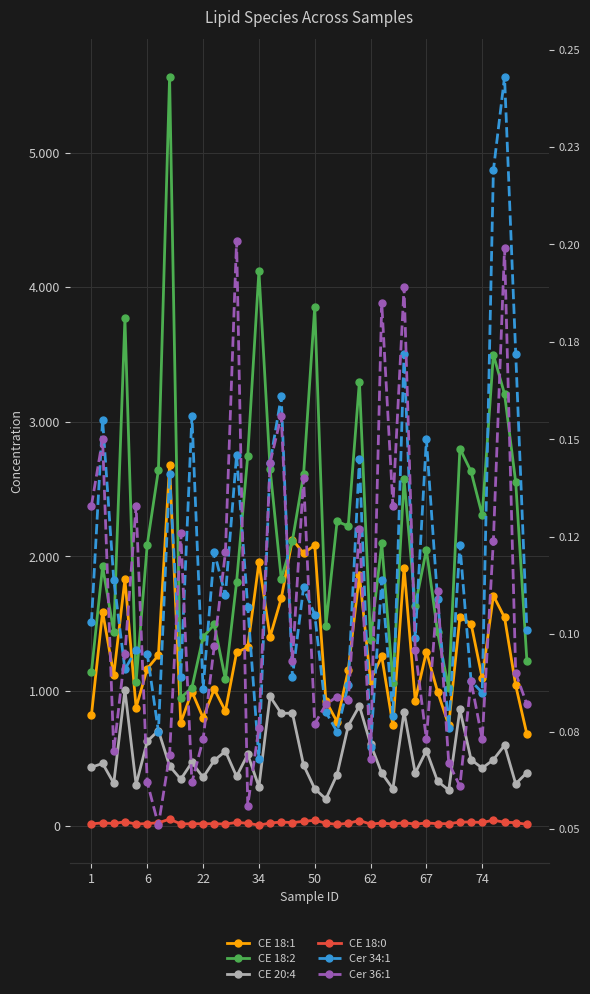

Reading left to right, transcribe all the data shown in this chart.

CE 18:1: 820.7	1589.8	1120.2	1831.6	878.1	1166.9	1267.2	2677.4	766.0	996.2	802.1	1014.3	851.5	1287.0	1326.2	1955.4	1403.1	1688.7	2125.9	2023.3	2083.4	925.9	772.7	1155.7	1864.0	1077.5	1259.1	745.6	1918.0	929.2	1292.2	996.9	746.1	1549.0	1502.3	1096.6	1709.1	1547.4	1042.0	680.9
CE 18:2: 1142.7	1925.7	1440.5	3769.7	1069.9	2088.5	2643.1	5562.5	951.2	1025.6	1401.6	1495.0	1087.6	1809.8	2748.4	4120.5	2651.6	1834.9	2117.2	2609.0	3853.6	1485.7	2260.9	2226.1	3299.4	1378.1	2096.8	1061.9	2575.4	1634.4	2050.9	1438.4	1019.9	2801.8	2631.4	2306.6	3498.7	3206.9	2551.3	1225.6
CE 20:4: 434.9	463.1	316.1	1007.4	306.0	627.1	707.5	444.3	345.4	470.6	359.2	485.6	553.7	366.4	530.5	289.5	960.5	835.4	836.3	450.7	275.3	198.8	380.7	741.7	890.6	606.2	391.6	274.5	847.4	391.3	558.3	331.4	264.5	863.8	491.7	428.0	490.7	598.0	311.5	394.9
CE 18:0: 14.1	21.8	16.9	29.6	13.0	16.7	22.3	49.0	13.8	15.3	15.3	15.4	13.0	25.0	18.9	4.5	20.2	28.3	23.6	33.0	40.9	19.5	10.6	18.5	39.1	12.5	20.4	13.0	23.2	12.1	21.1	15.8	15.7	27.2	28.5	24.4	41.5	26.3	23.4	10.4
Cer 34:1: 0.1	0.2	0.1	0.1	0.1	0.1	0.1	0.1	0.1	0.2	0.1	0.1	0.1	0.1	0.1	0.1	0.1	0.2	0.1	0.1	0.1	0.1	0.1	0.1	0.1	0.1	0.1	0.1	0.2	0.1	0.1	0.1	0.1	0.1	0.1	0.1	0.2	0.2	0.2	0.1
Cer 36:1: 0.1	0.1	0.1	0.1	0.1	0.1	0.1	0.1	0.1	0.1	0.1	0.1	0.1	0.2	0.1	0.1	0.1	0.2	0.1	0.1	0.1	0.1	0.1	0.1	0.1	0.1	0.2	0.1	0.2	0.1	0.1	0.1	0.1	0.1	0.1	0.1	0.1	0.2	0.1	0.1